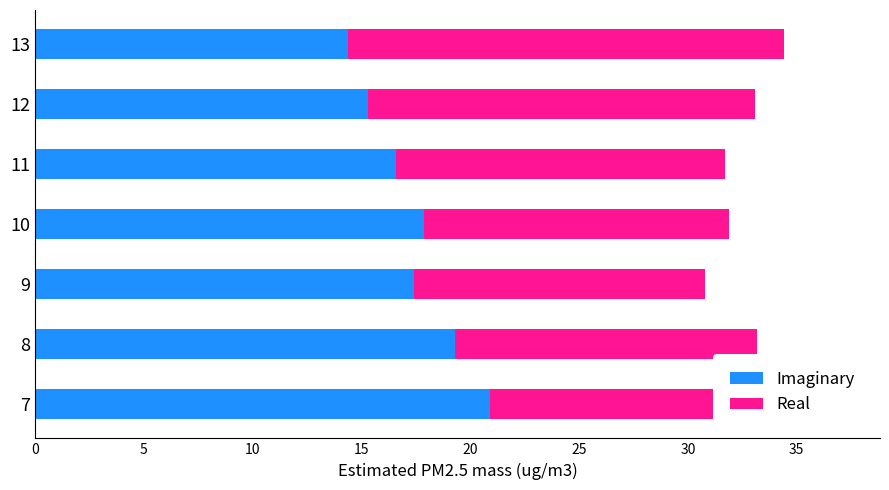

What value does the Imaginary series have at 12?

15.3